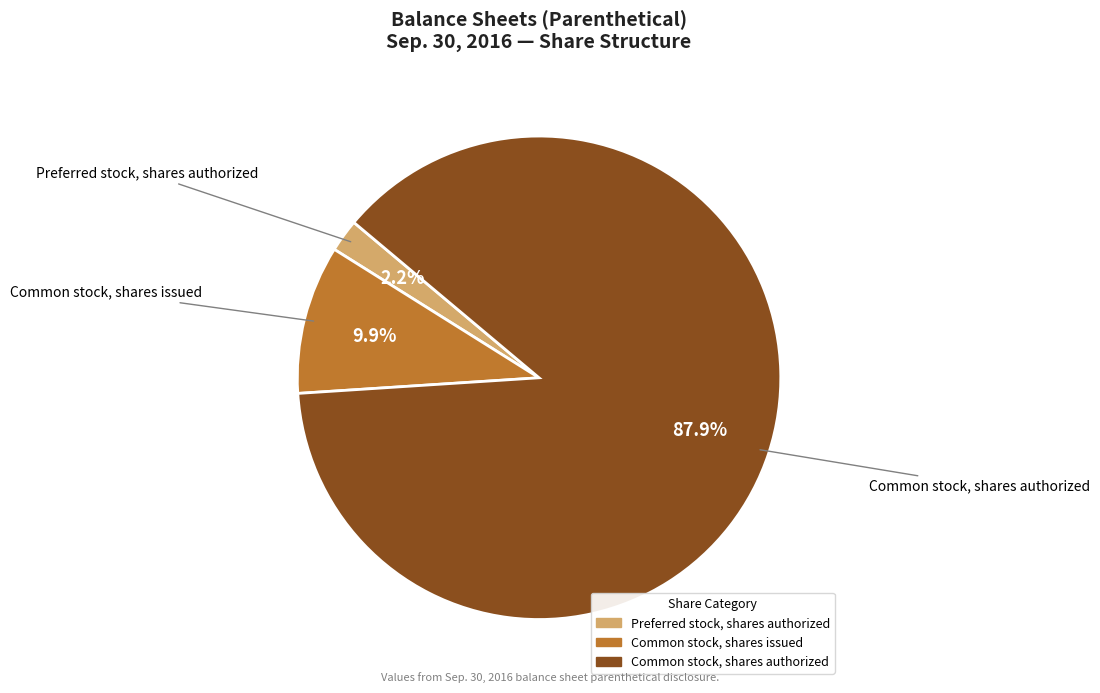

Approximately how many times larger is the value at Common stock, shares issued compared to Preferred stock, shares authorized?

4.5